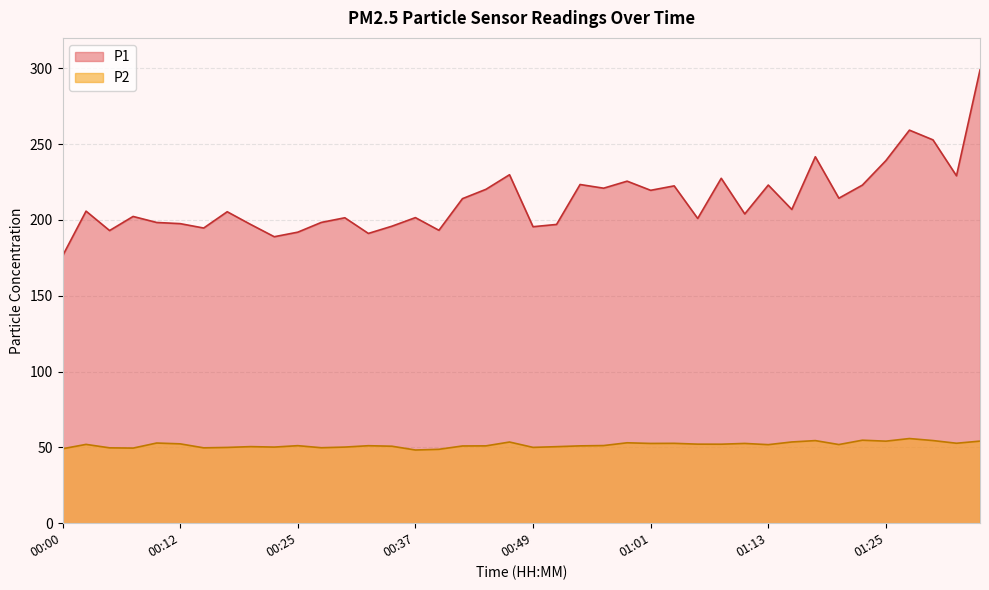

True or false: P1 and P2 intersect in this chart.

False